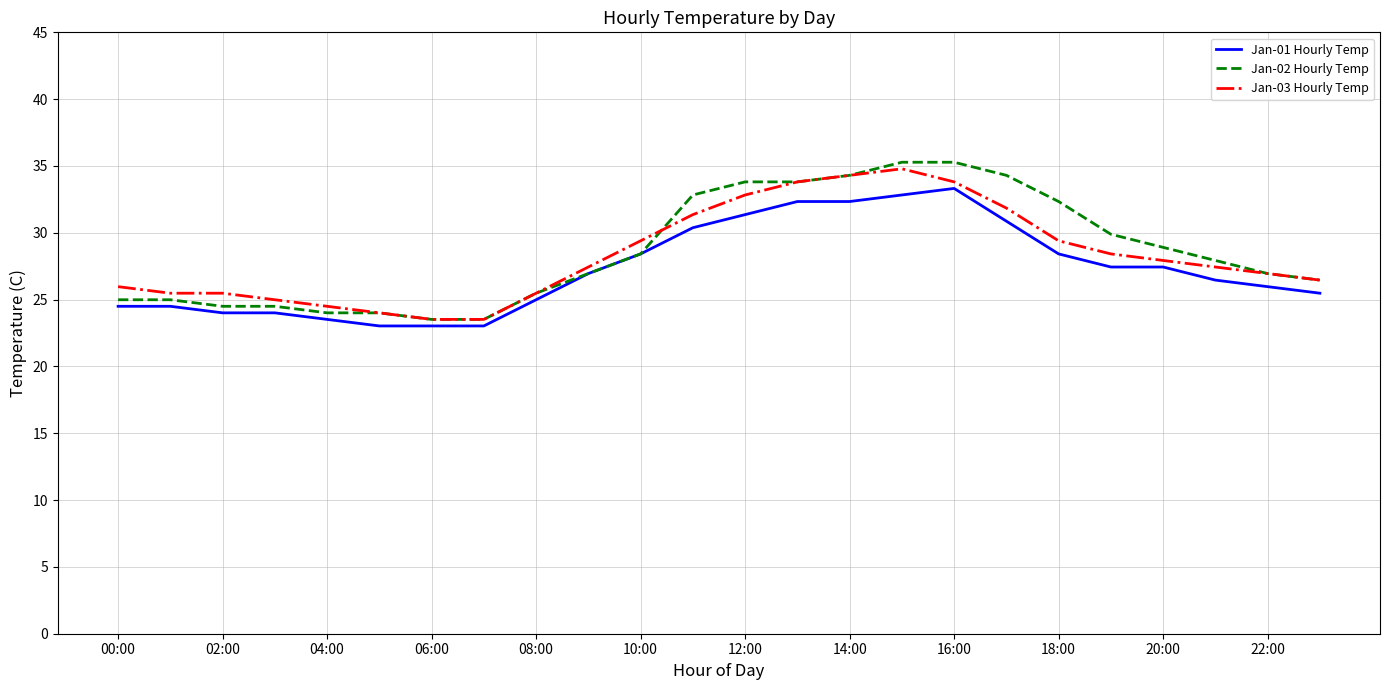

Which series has the widest spread of values?

Jan-02 Hourly Temp